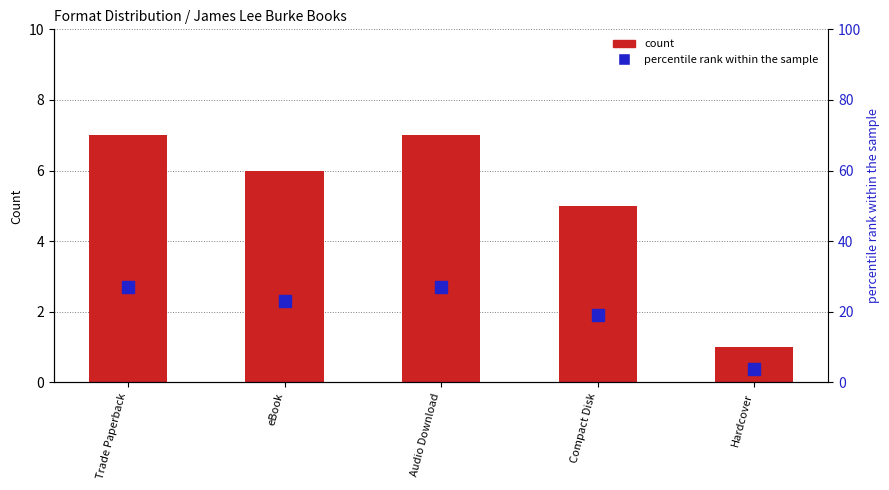

What value does the count series have at Audio Download?

7.0